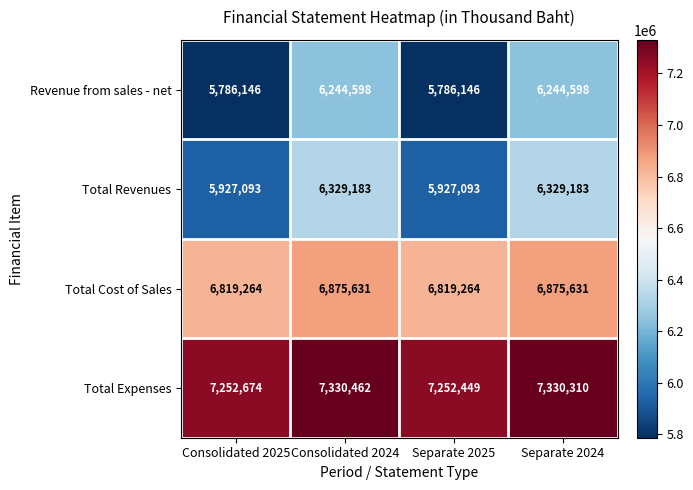

At which category is the sum across all series the highest?

Consolidated 2024